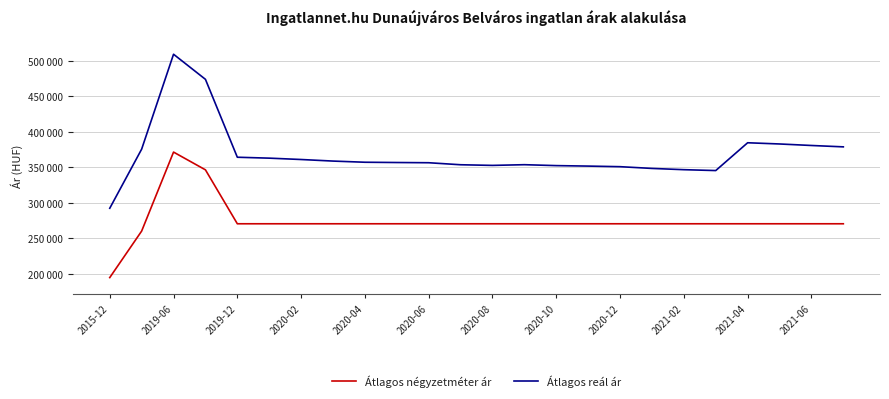

Does the chart have visible grid lines?

Yes